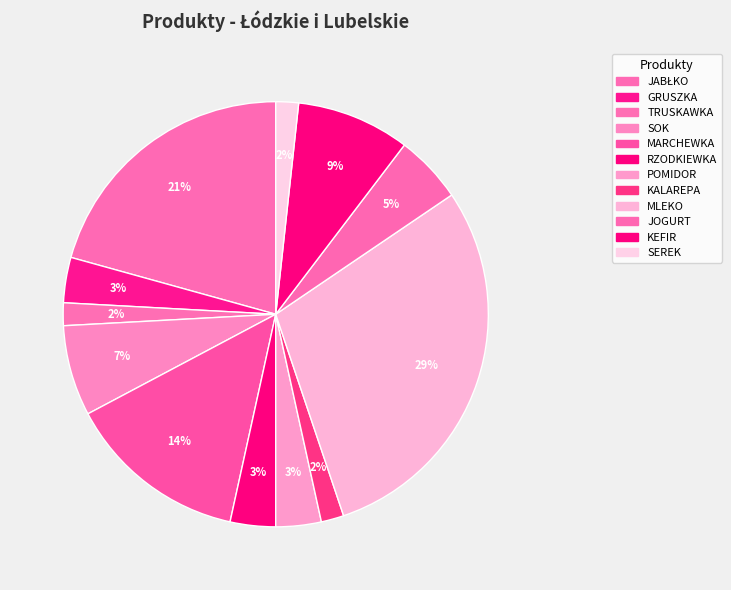

To the nearest percent, what is the average slice percentage?

8%